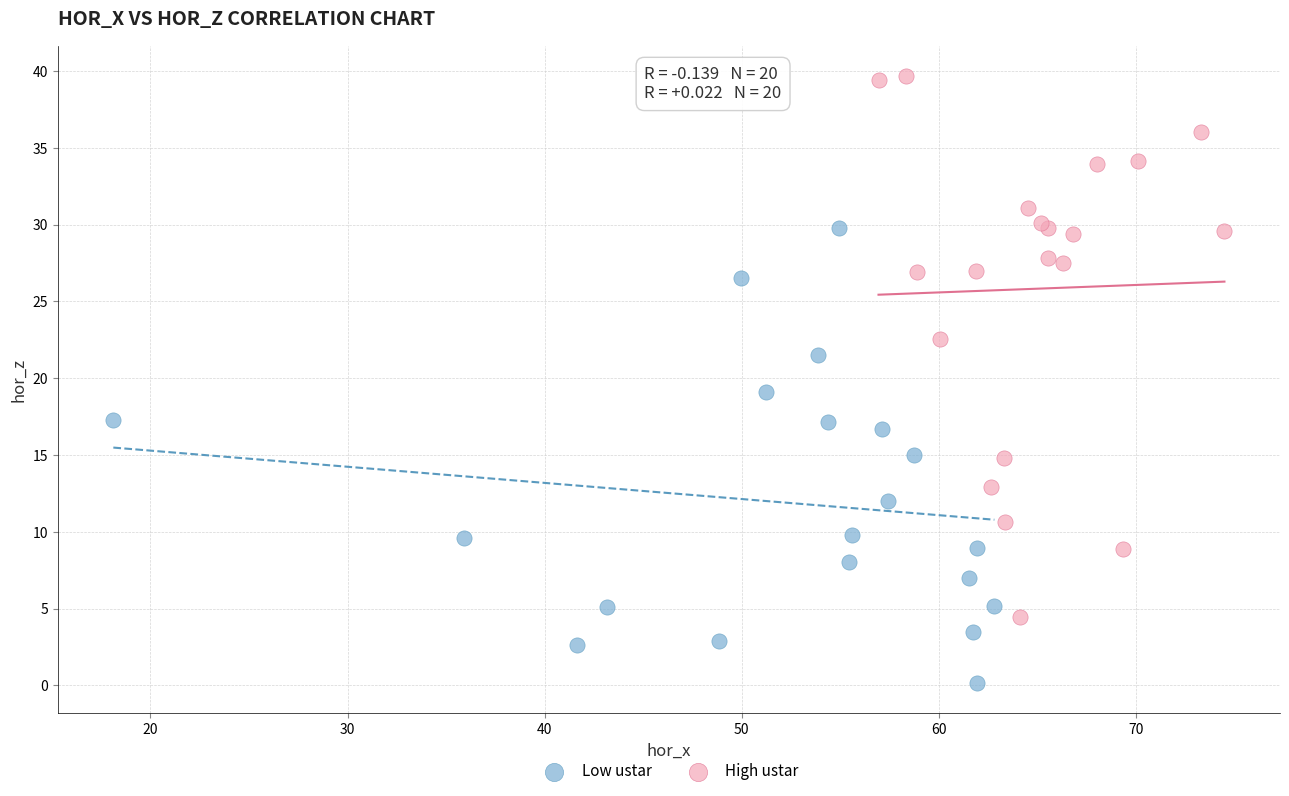

Which series contains the highest Y value?

High ustar